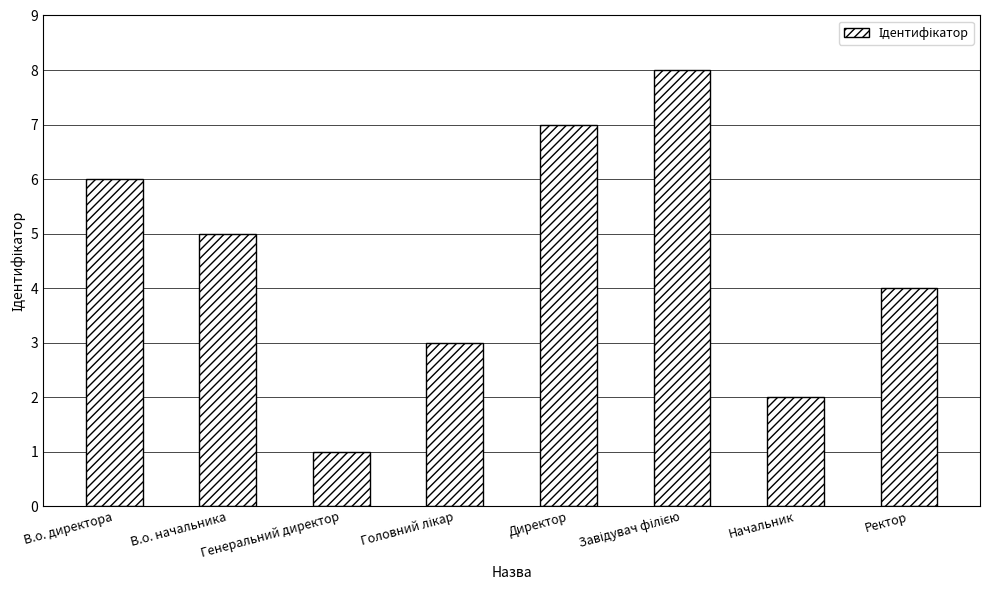

Reading left to right, list all the values displayed in this chart.

6	5	1	3	7	8	2	4